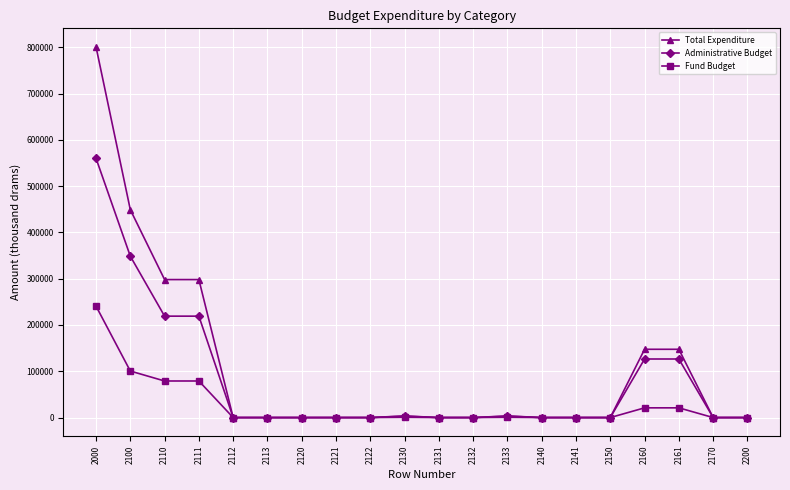

Rank the series by their maximum value, from highest to lowest.

Total Expenditure, Administrative Budget, Fund Budget